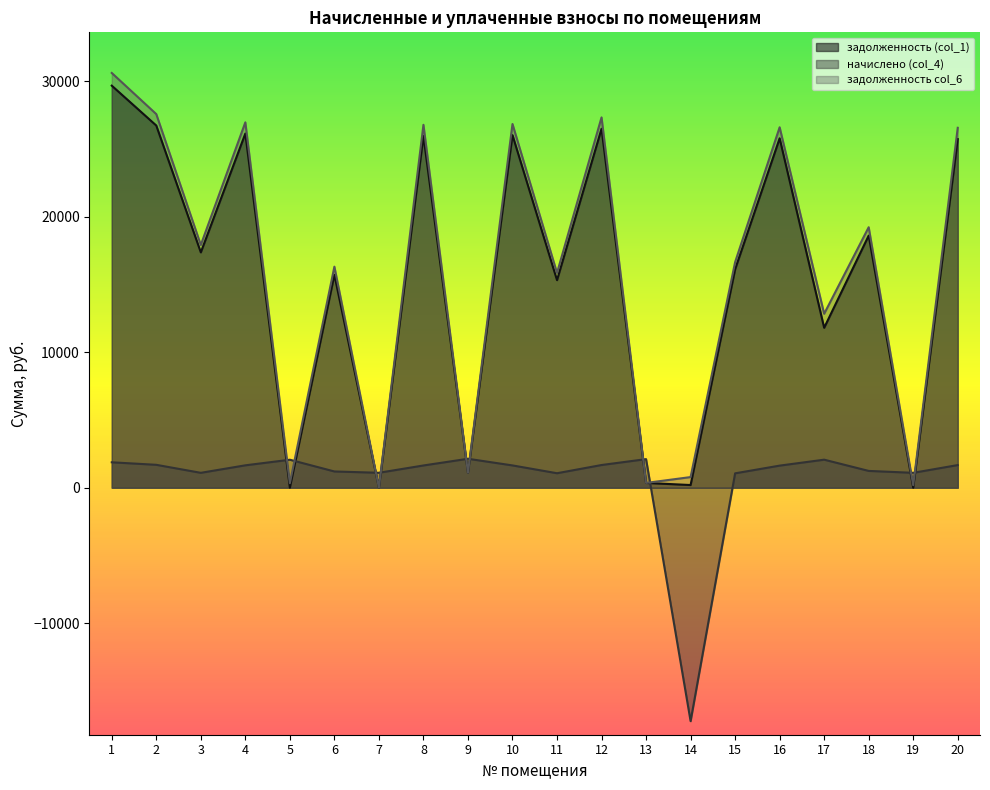

Rank the series at 16 from lowest to highest value.

начислено (col_4), задолженность (col_1), задолженность col_6